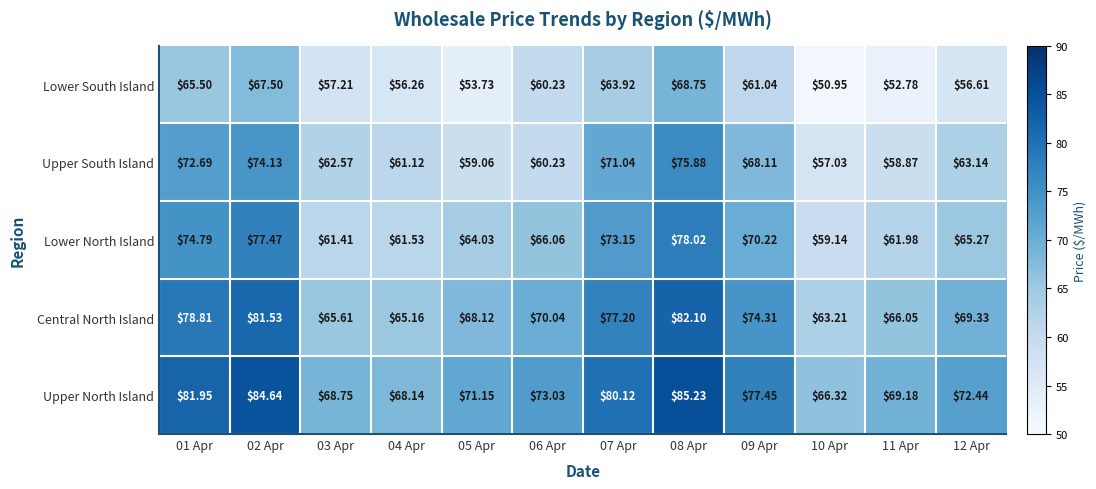

Which series has the largest total across all categories?

Upper North Island